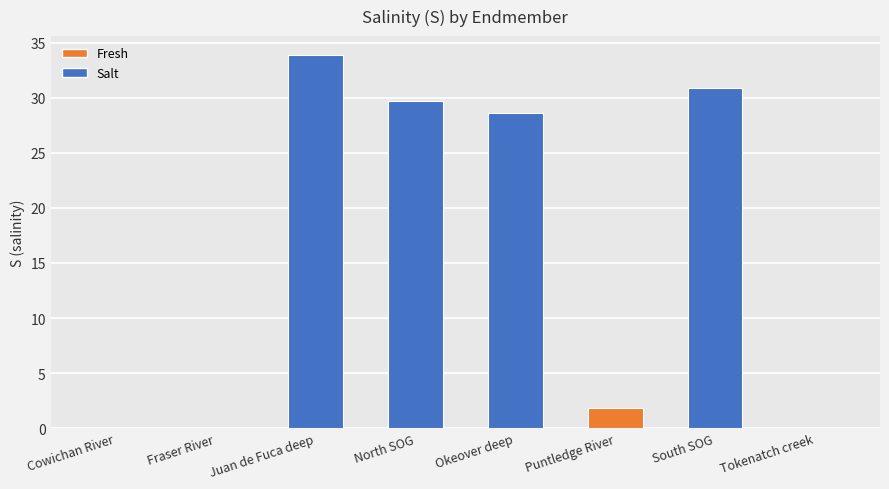

Does the chart contain stacked bars?

No